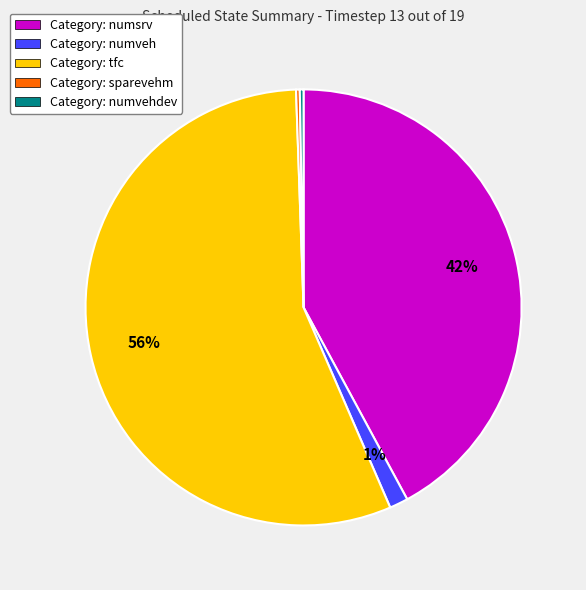

To the nearest percent, what is the average slice percentage?

20%